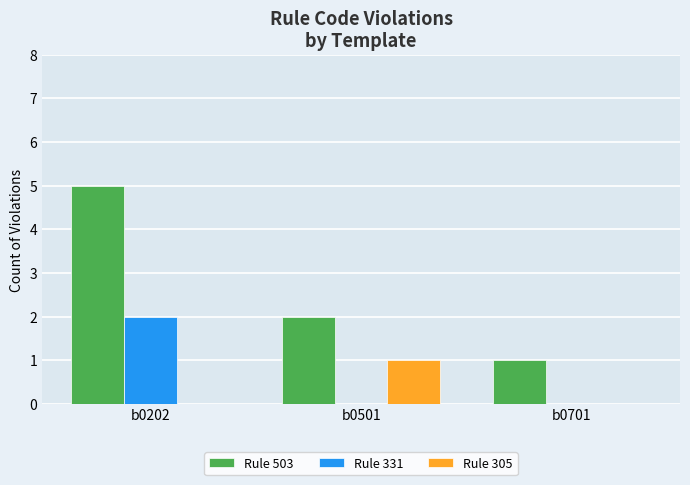

Is it true that Rule 503 equals 1 at b0701?

True